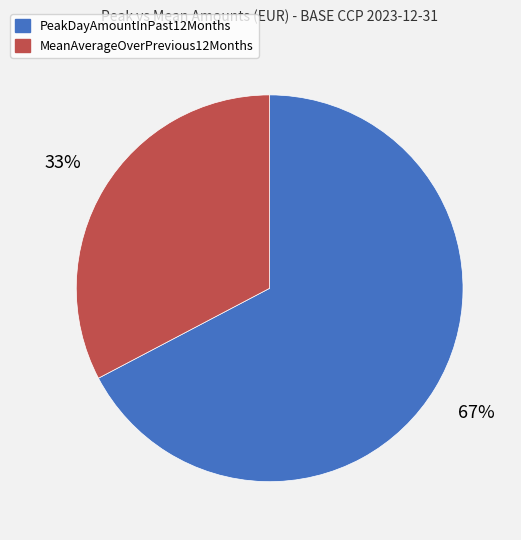

How many segments does this pie chart have?

2